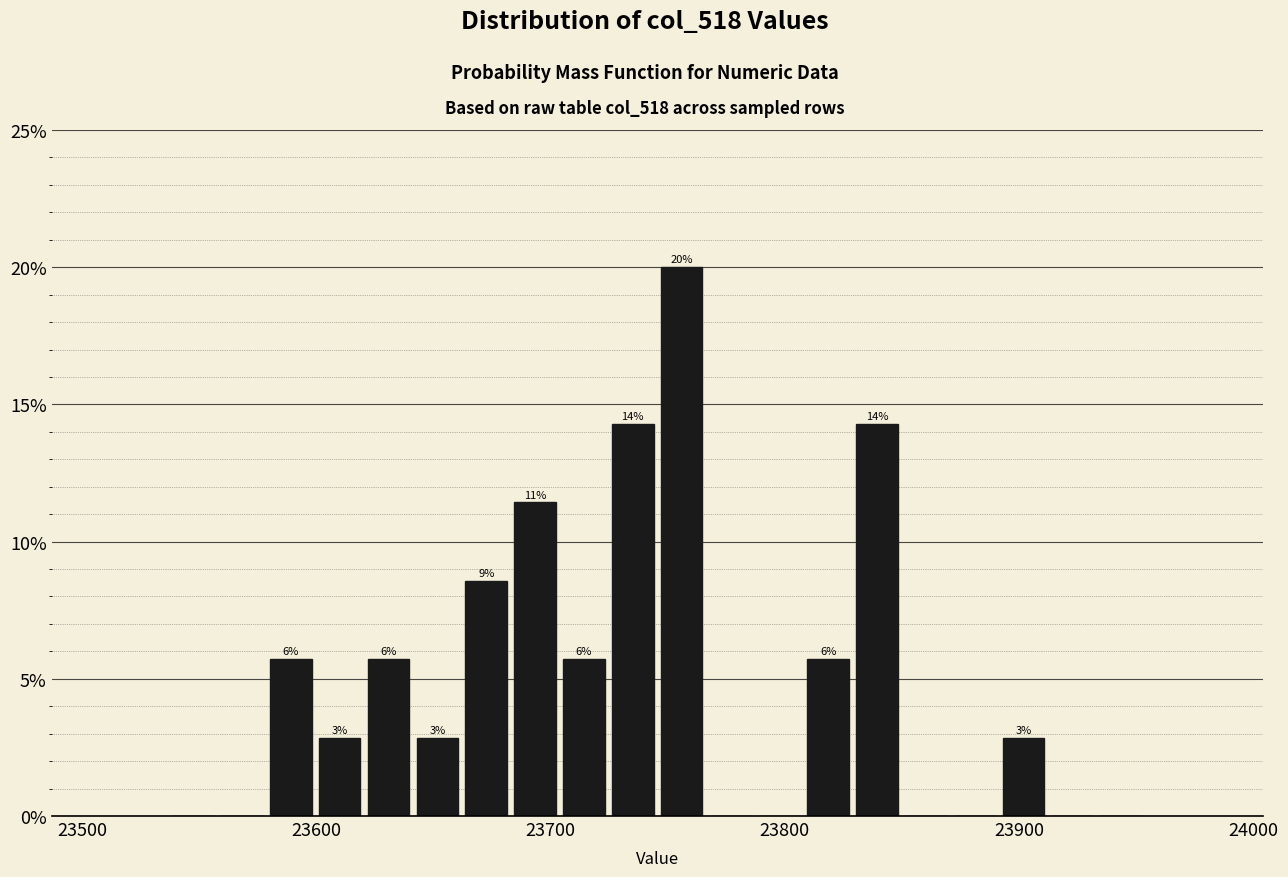

Around what value on the x-axis is the tallest bar? Give the approximate position of its centre, as read against the axis.

23760